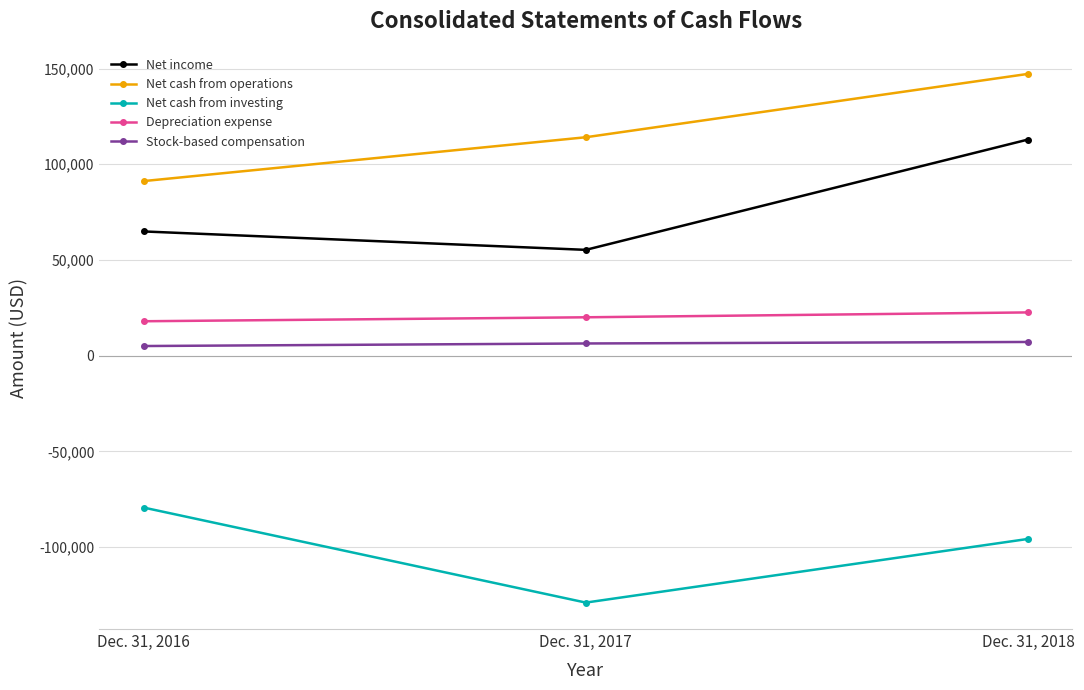

At which label is Net cash from investing closest to -104143?

Dec. 31, 2018